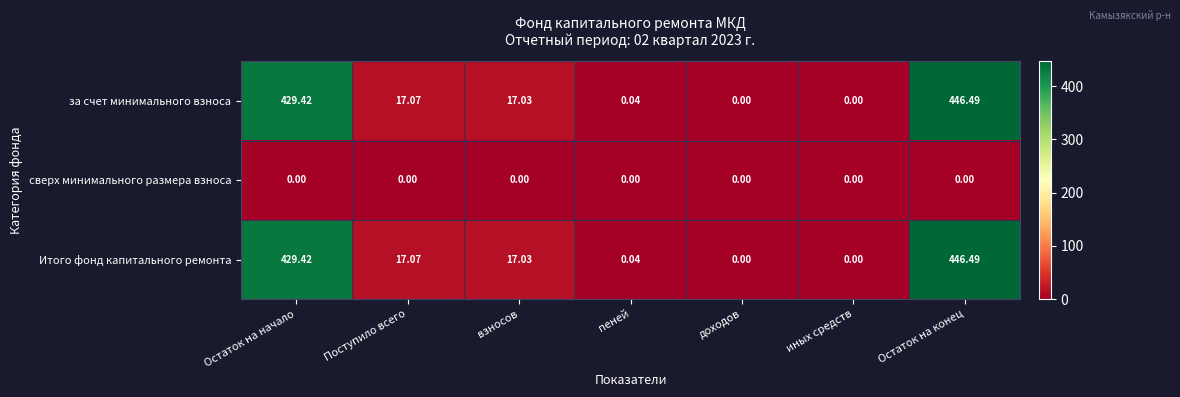

Where is за счет минимального взноса nearest to the value 223?

Поступило всего